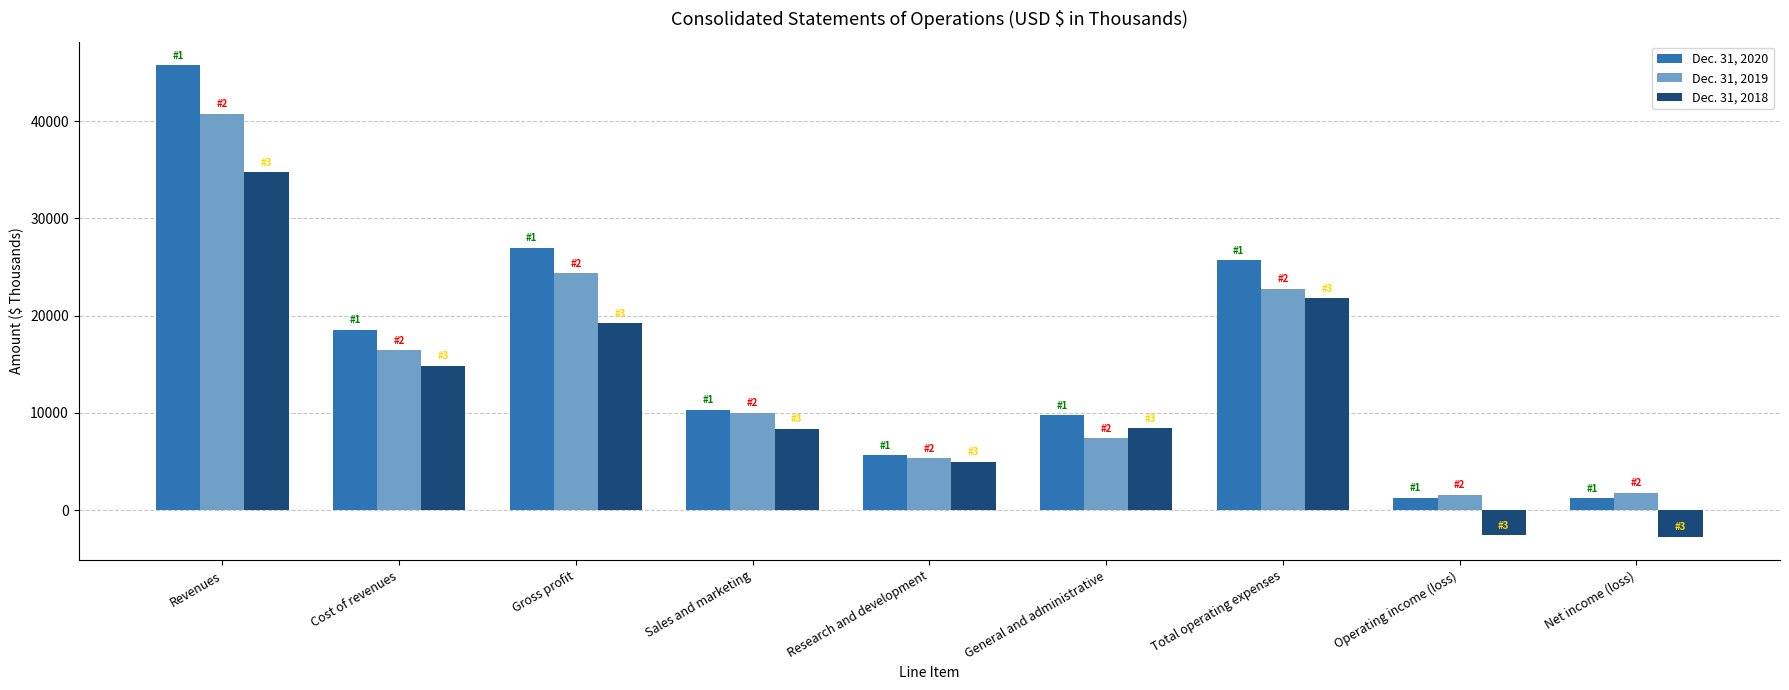

What is the spread (max minus min) of values at Gross profit?

7754